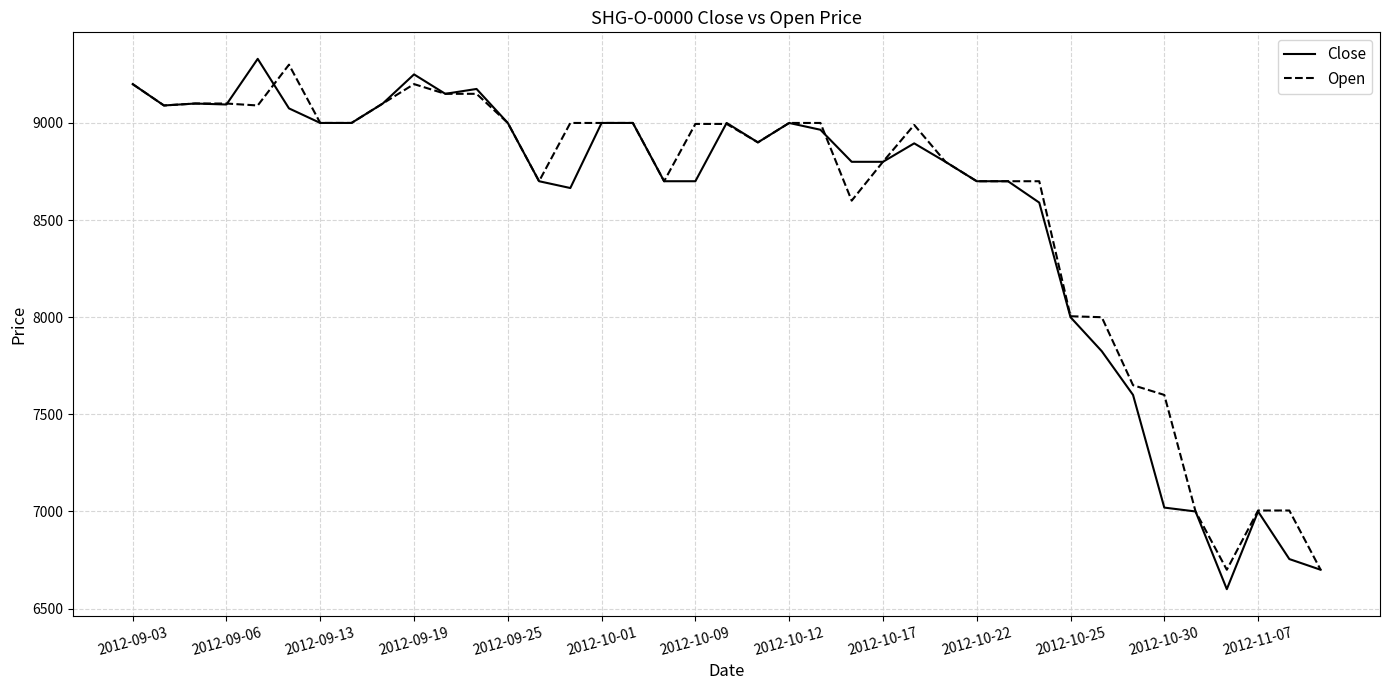

What is the highest value of the Close series?

9330